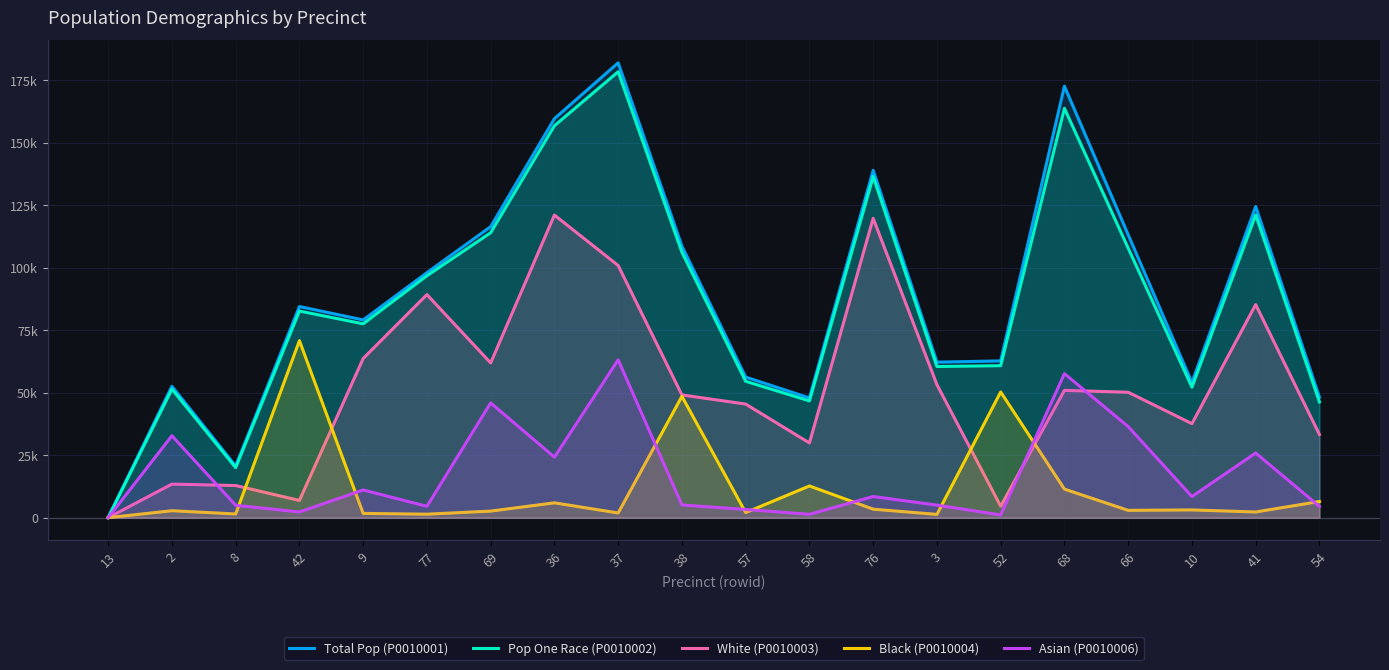

How many times do Black (P0010004) and White (P0010003) cross each other?

5